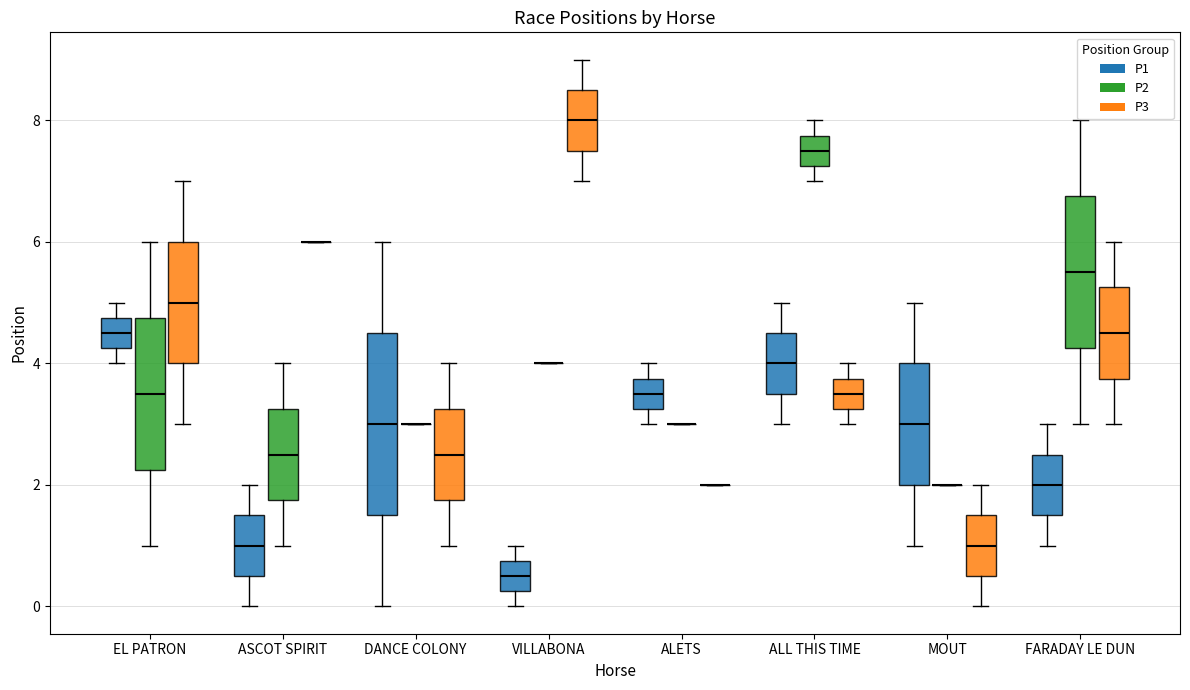

Comparing the boxes themselves (not the whiskers), which one is the tallest?

DANCE COLONY (P1)